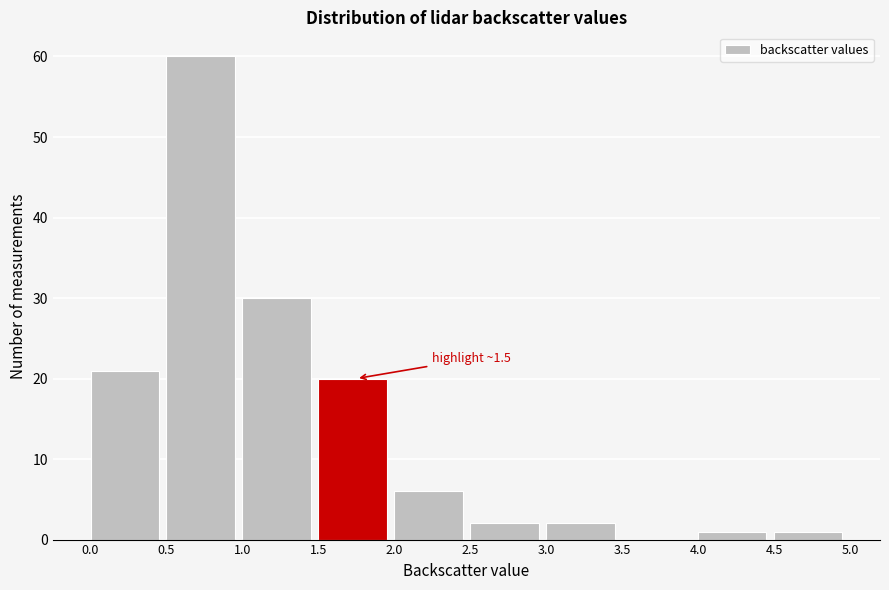

Over which range of the x-axis is the bar tallest?

0.5 to 1.0